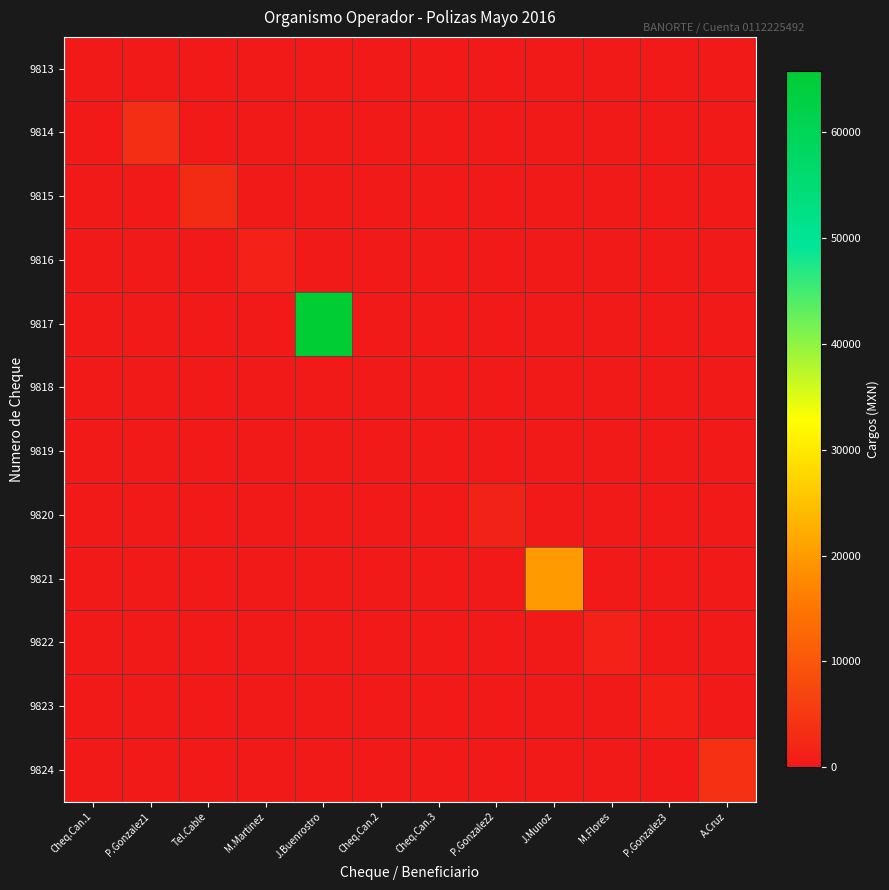

Which series has the largest total across all categories?

9817